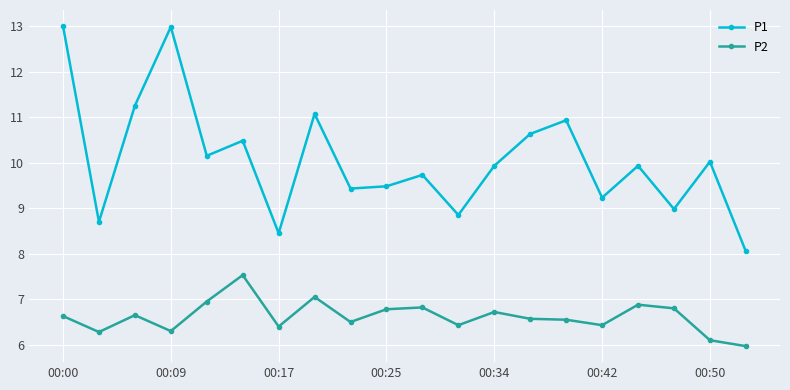

What is the maximum value for P1?

13.0